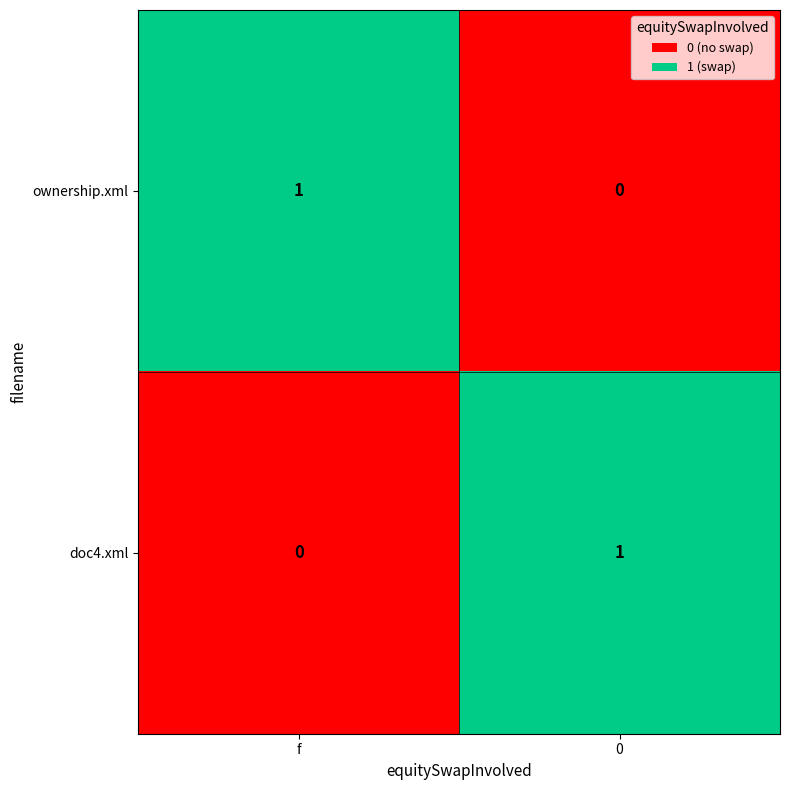

Reading left to right, transcribe all the data shown in this chart.

ownership.xml: 1	0
doc4.xml: 0	1